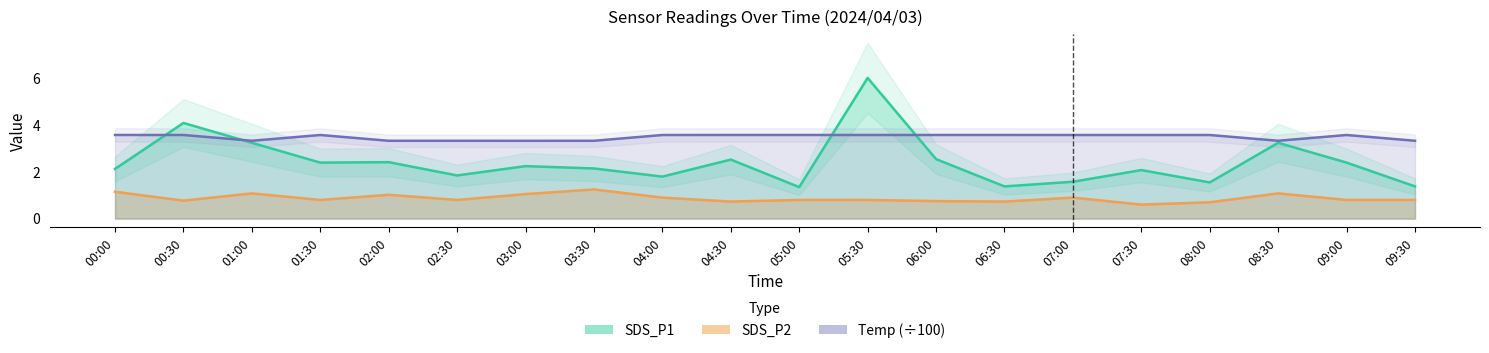

Which series has the largest total across all categories?

Temp